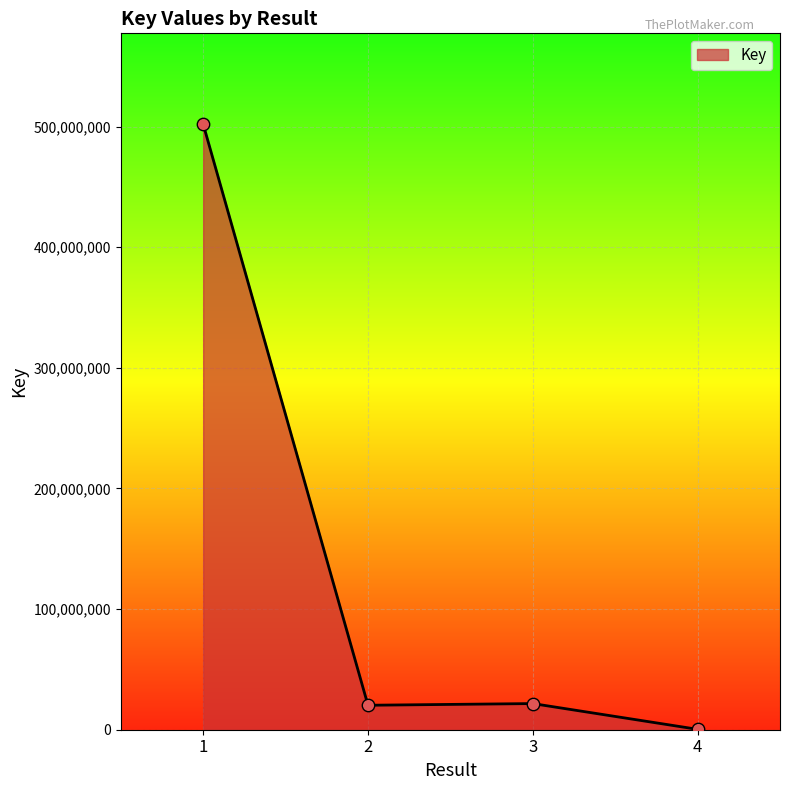

What is the change in value from 1 to 2?

-481726284